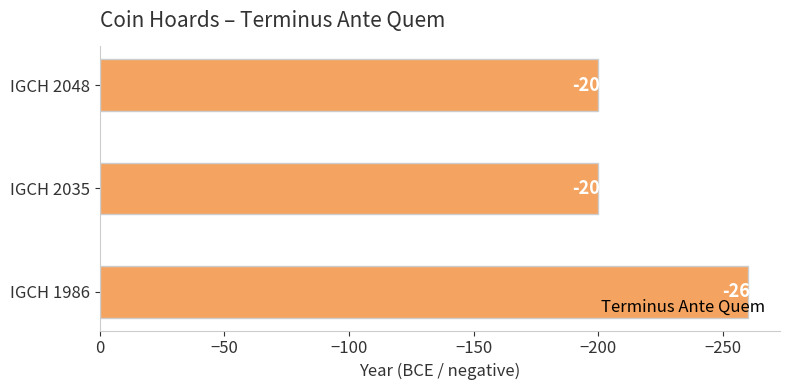

What is the sum of all values?

-660